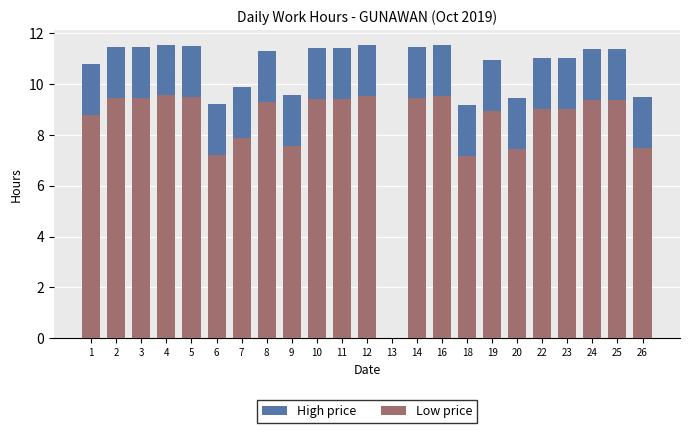

What is the sum of all Low price values?

193.9